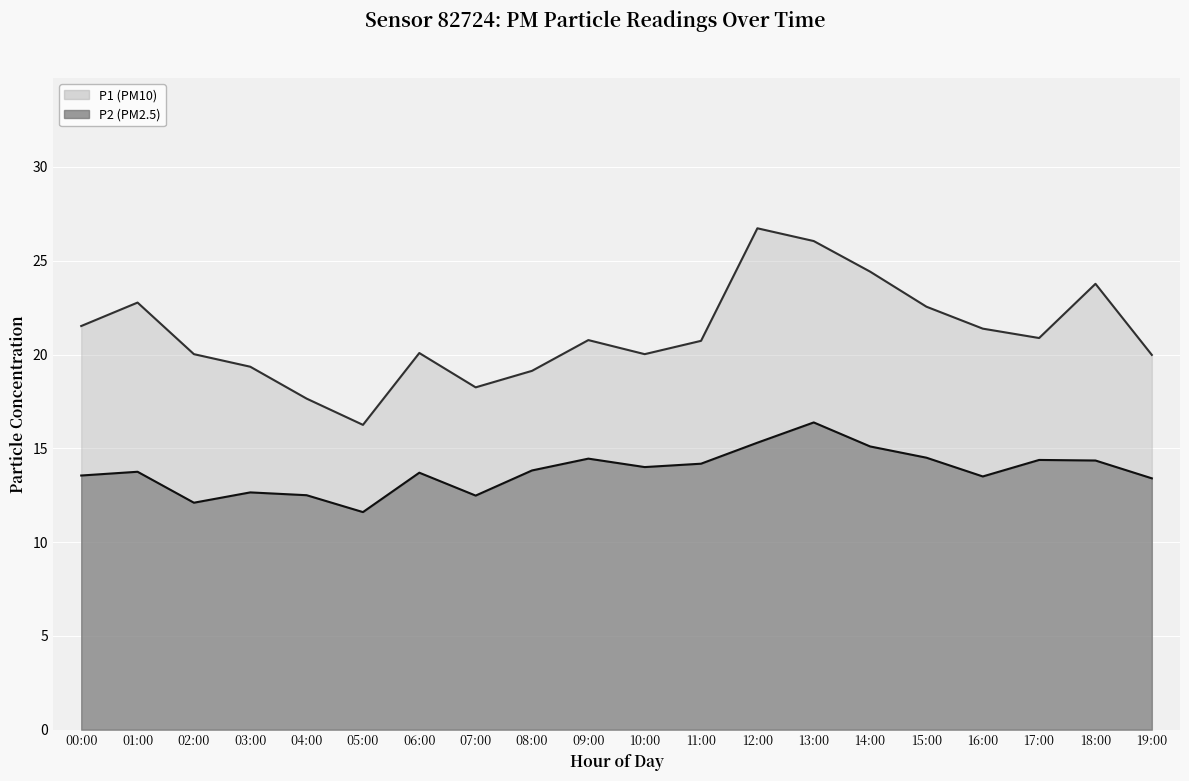

Which series changed the most between 02:00 and 13:00?

P1 line